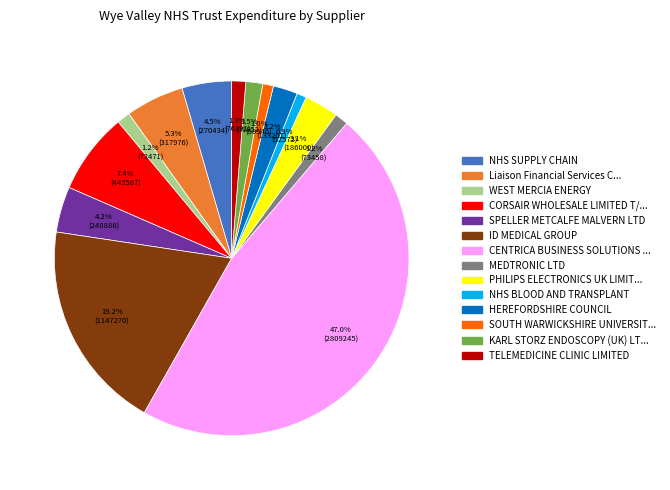

Does any single category account for the majority?

No